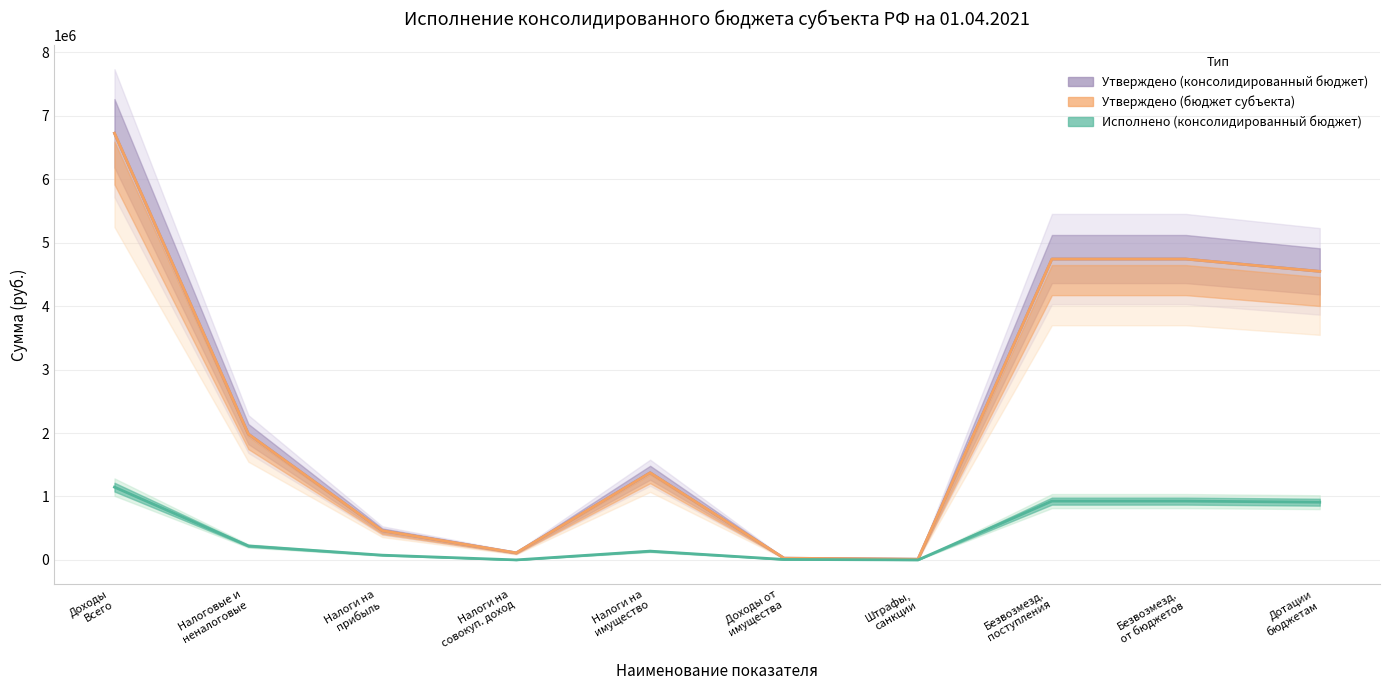

How many data points does each series have?

10